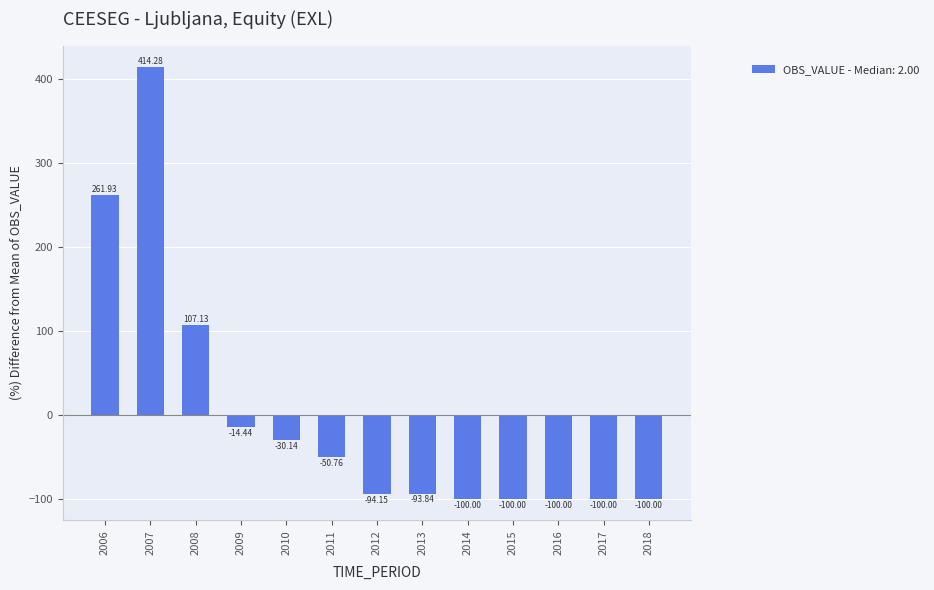

How many data points are less than -93?

7